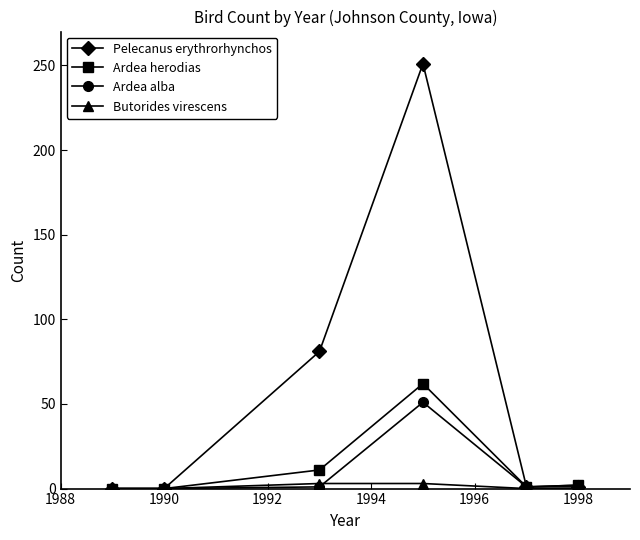

At how many categories does at least one series exceed 183?

1